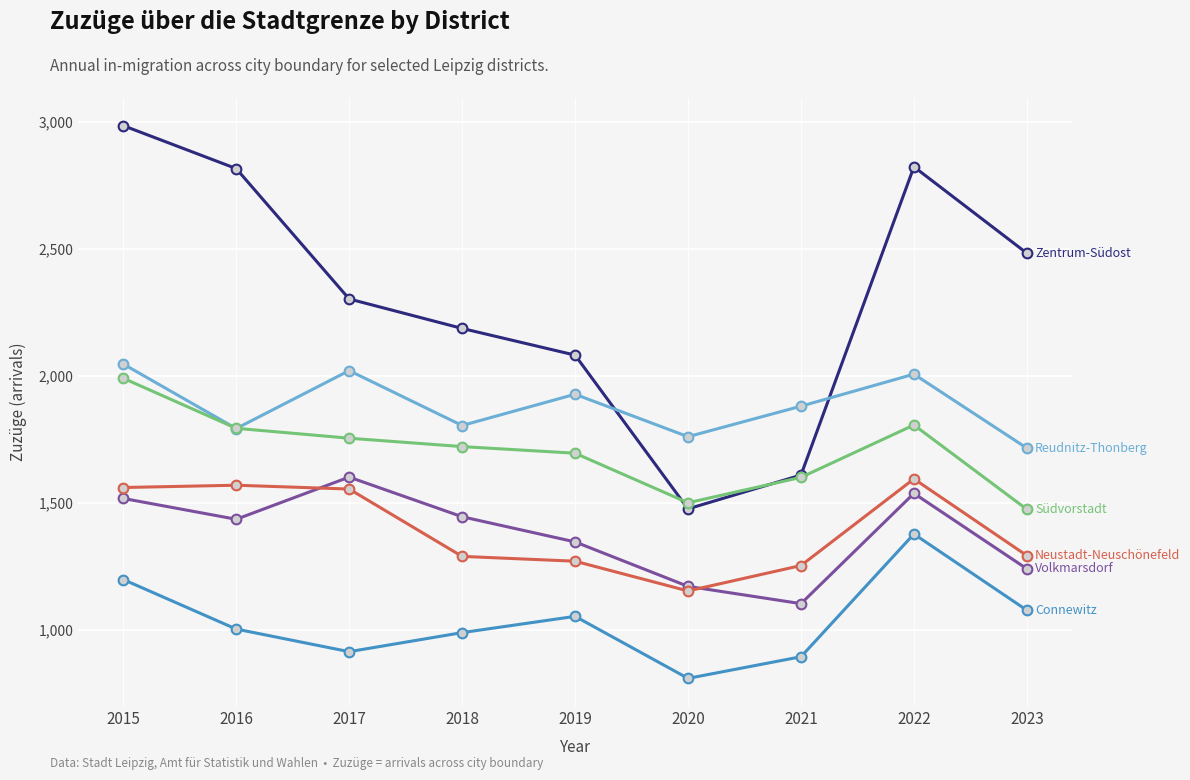

Which label corresponds to the smallest value in the chart?

2020